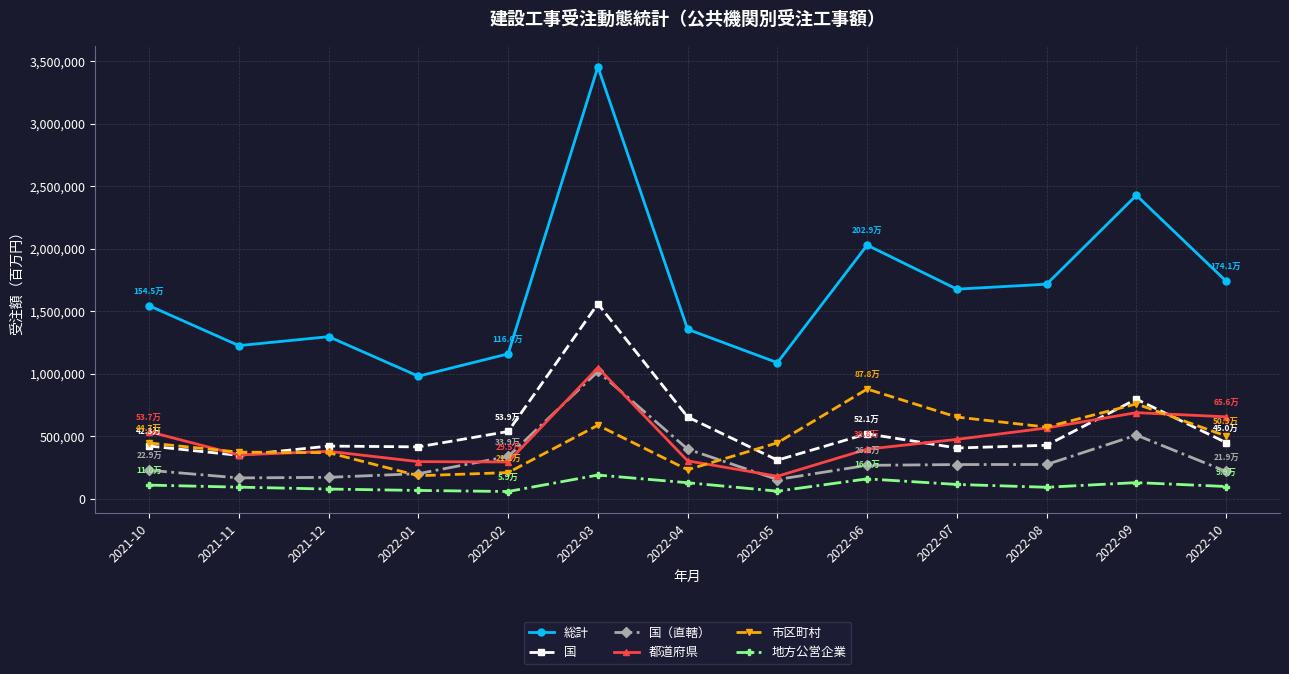

What position from the left is 2022-01?

4